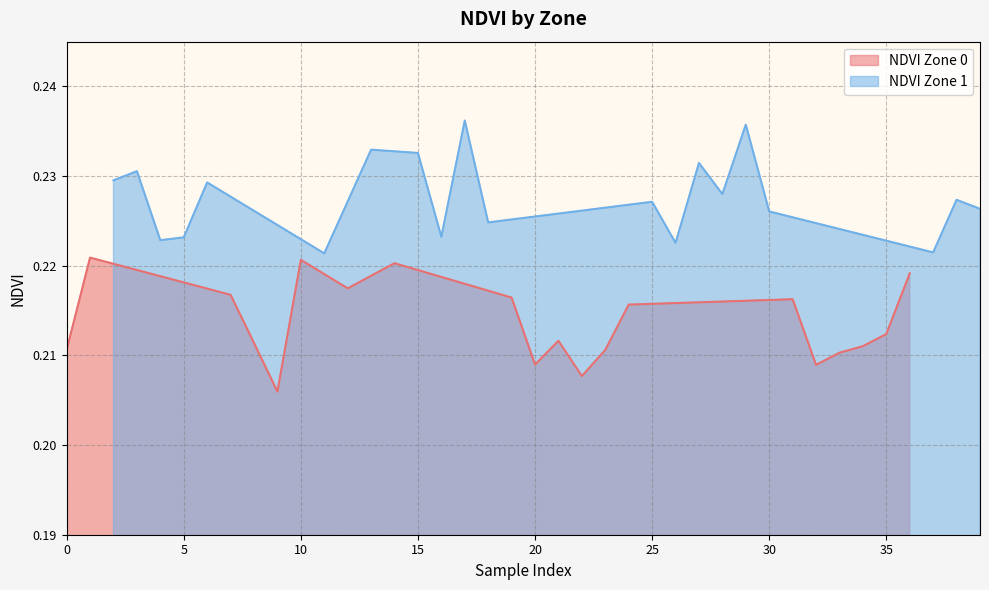

How many lines are shown in the chart?

2